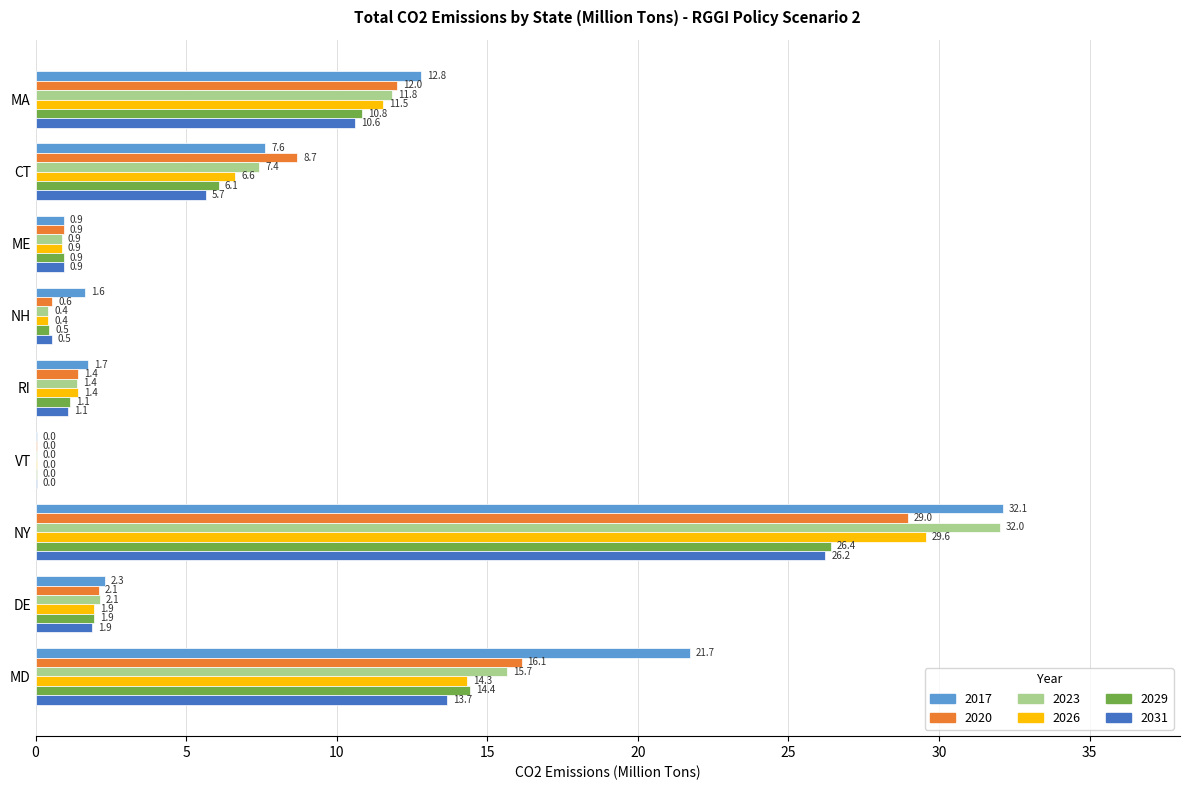

Which series has the largest range (max minus min)?

2017